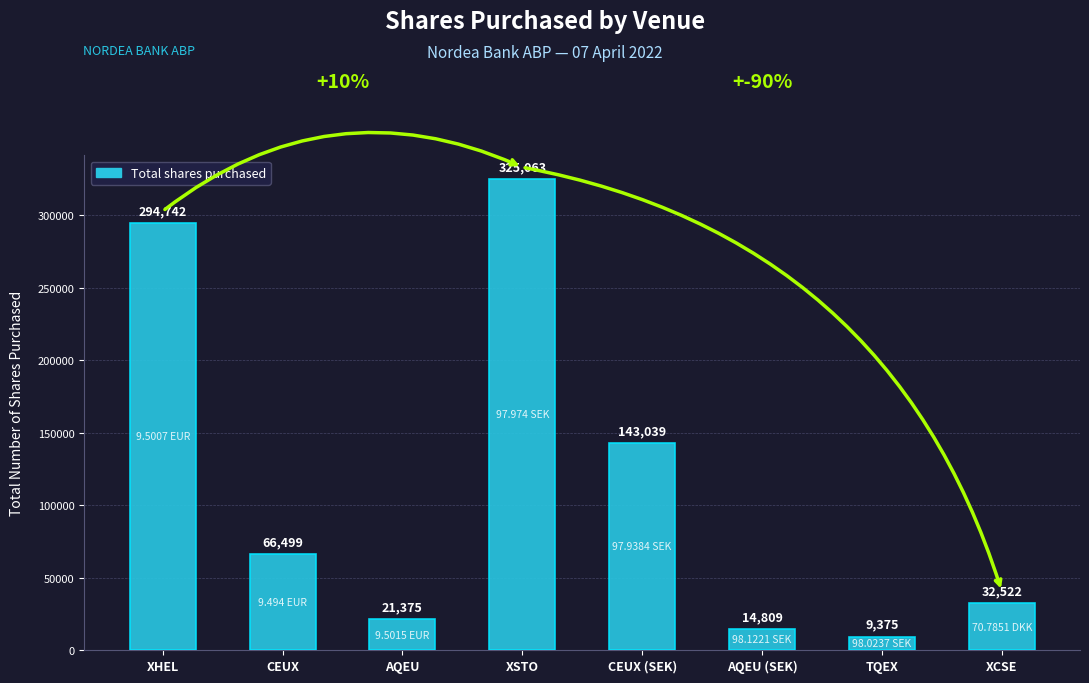

How many data points are less than 66499?

4